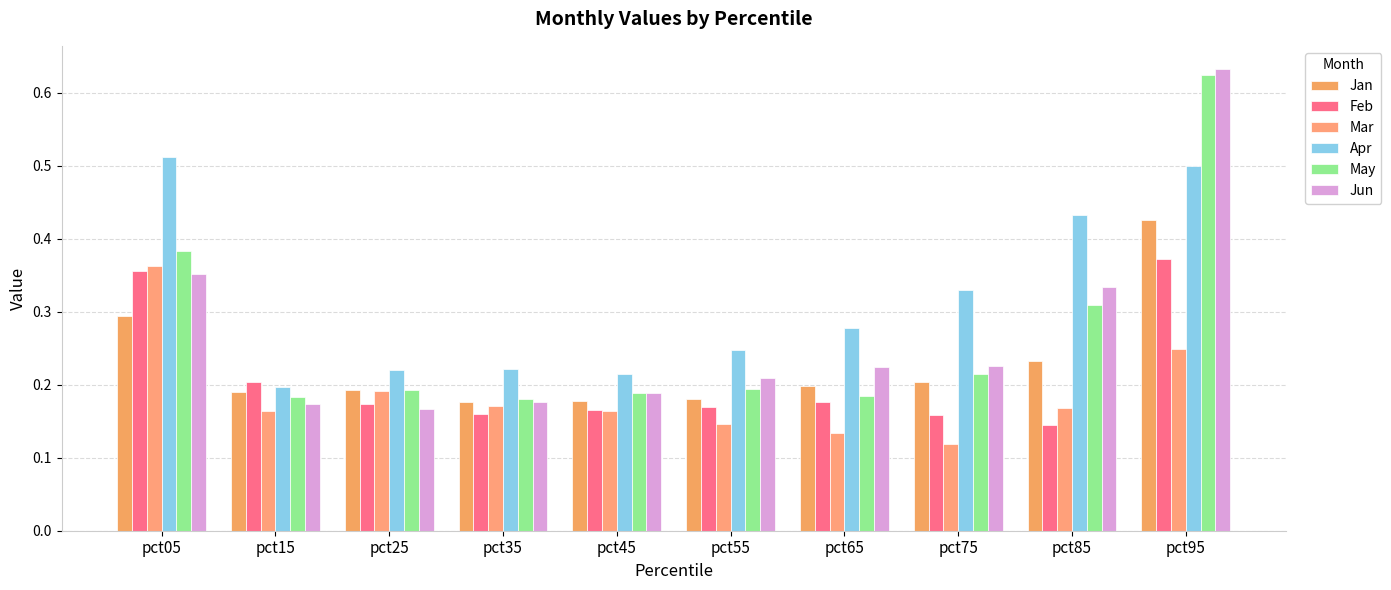

Which series has the largest total across all categories?

Apr